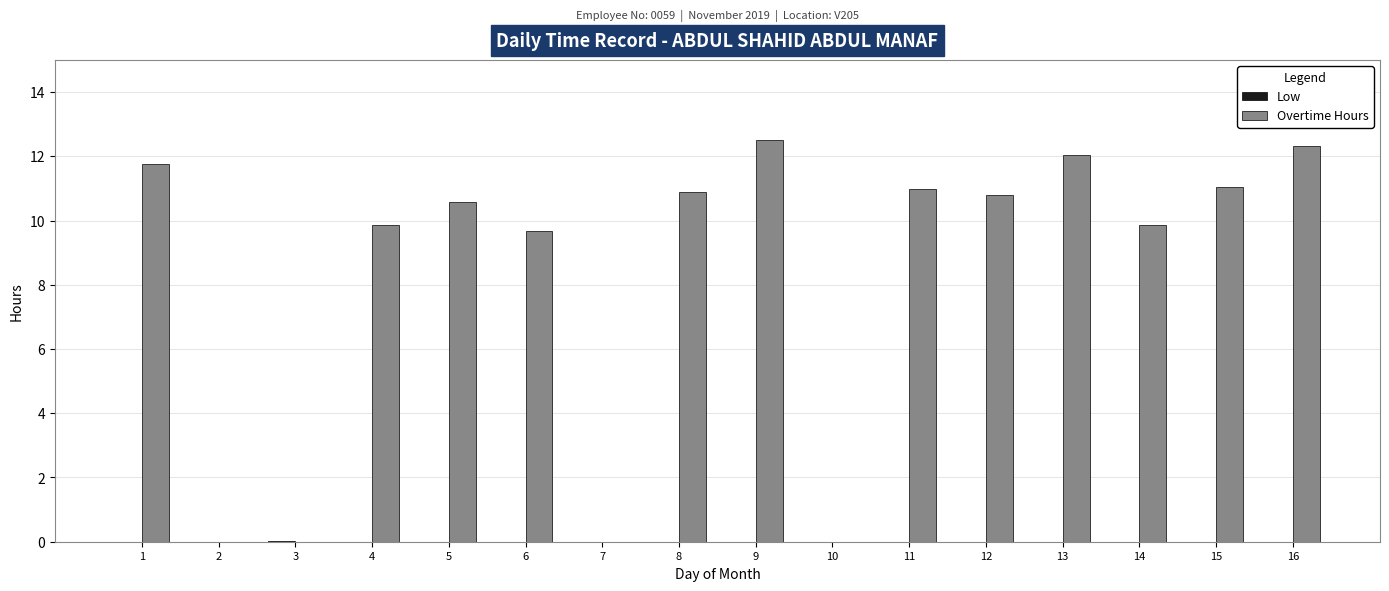

How many data points does each series have?

16